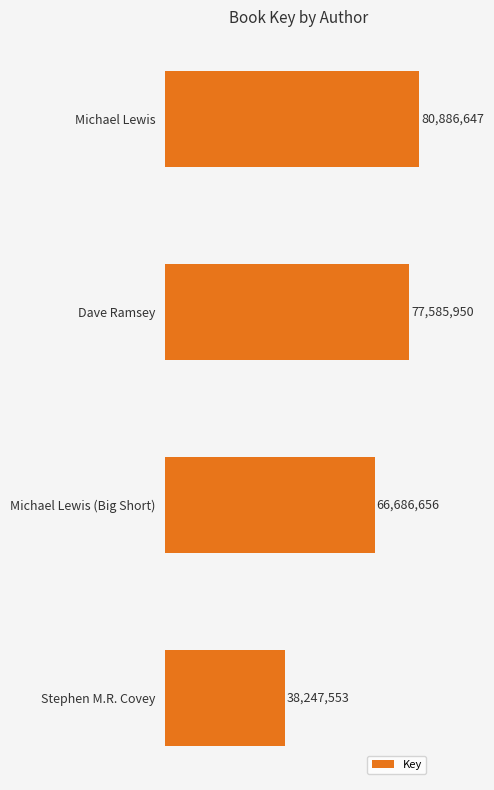

What is the difference between the second highest and second lowest values?

10899294